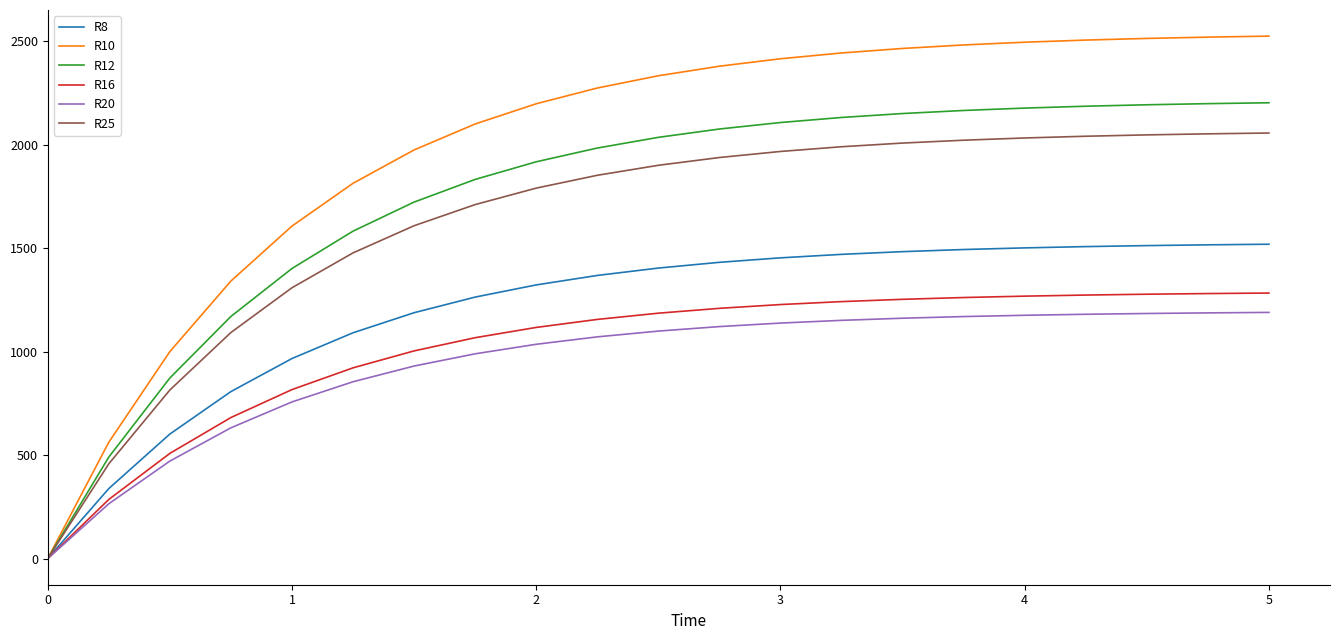

Which series has the largest total across all categories?

R10